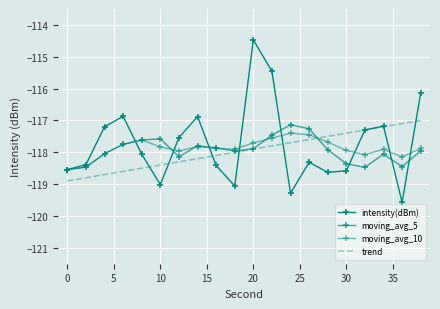

Reading left to right, what are all the values shown in this chart?

intensity(dBm): -118.5	-118.4	-117.2	-116.9	-118.1	-119.0	-117.5	-116.9	-118.4	-119.1	-114.5	-115.5	-119.3	-118.3	-118.6	-118.6	-117.3	-117.2	-119.6	-116.1
moving_avg_5: -118.5	-118.5	-118.0	-117.7	-117.6	-117.6	-118.1	-117.8	-117.9	-118.0	-117.9	-117.5	-117.1	-117.3	-117.9	-118.4	-118.5	-118.1	-118.5	-118.0
moving_avg_10: -118.5	-118.5	-118.0	-117.7	-117.6	-117.8	-118.0	-117.8	-117.9	-117.9	-117.7	-117.6	-117.4	-117.4	-117.7	-117.9	-118.1	-117.9	-118.1	-117.9
trend: -118.9	-118.8	-118.7	-118.6	-118.5	-118.4	-118.3	-118.2	-118.1	-118.0	-117.9	-117.8	-117.7	-117.6	-117.5	-117.4	-117.3	-117.2	-117.1	-117.0